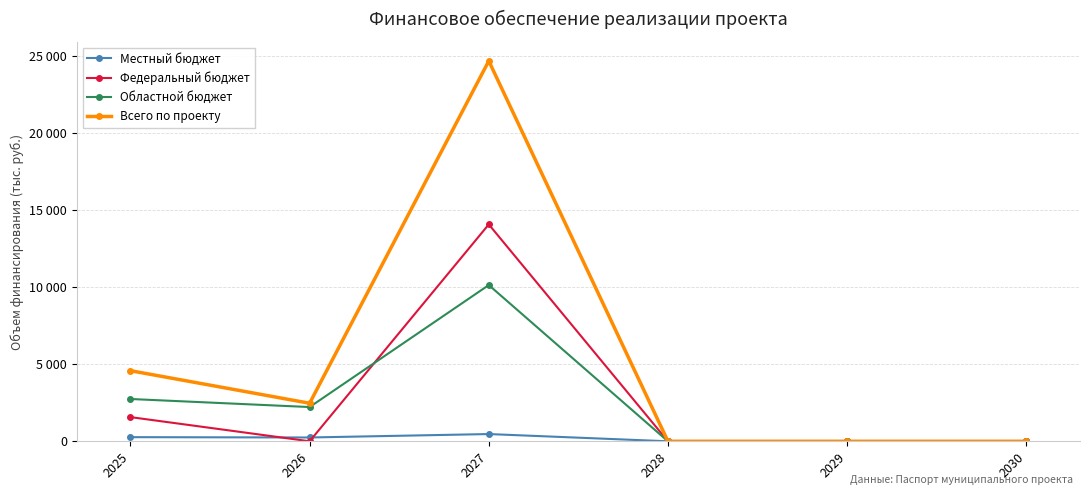

Does the chart have visible grid lines?

Yes